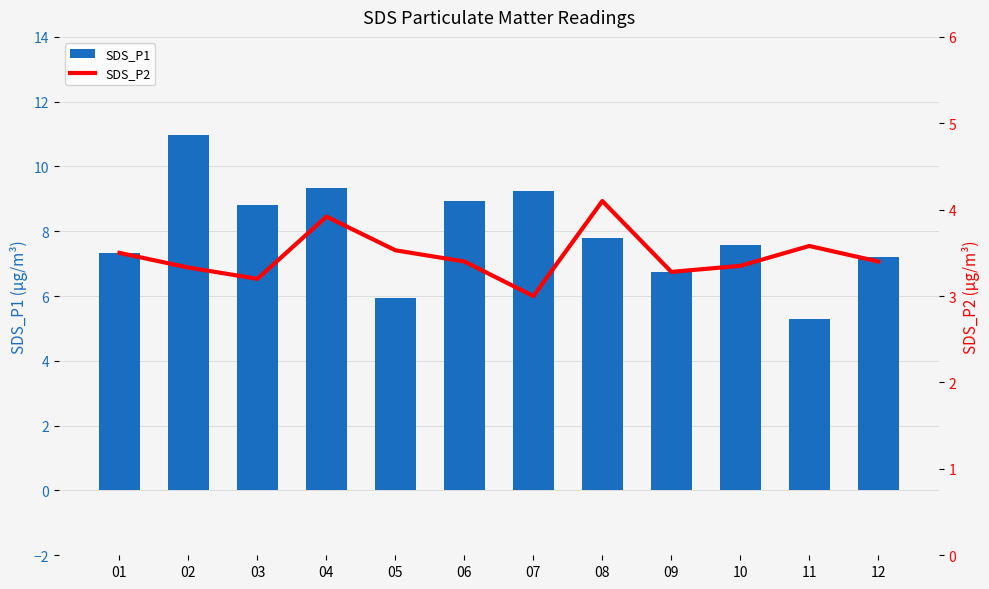

What is the sum of the SDS_P2 values at 10 and 05?

6.9